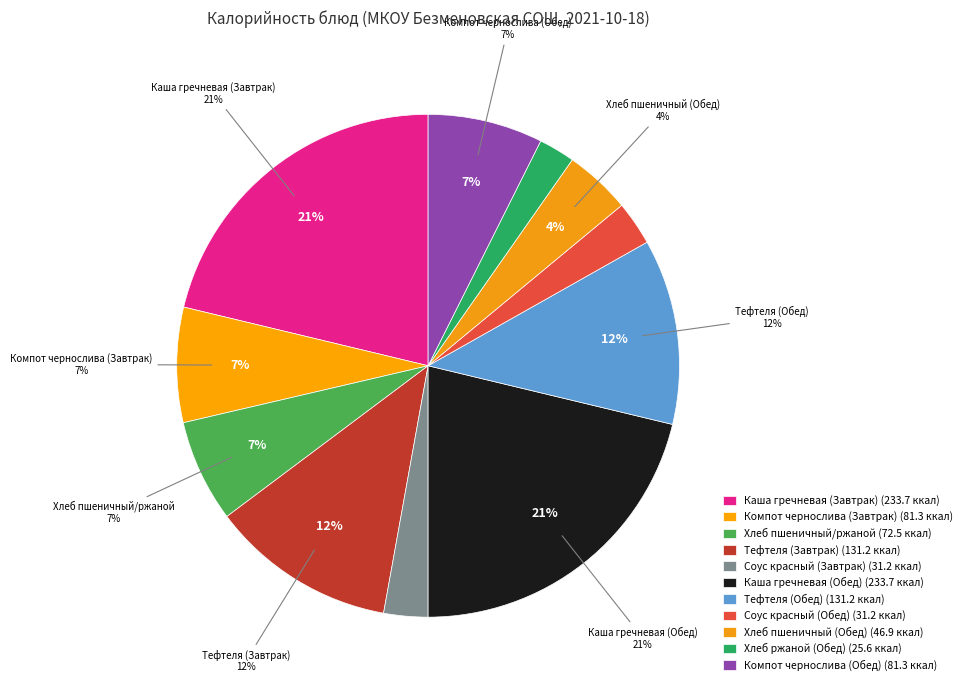

Does any single category account for the majority?

No